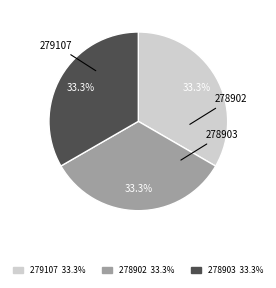

Does any single category account for the majority?

No